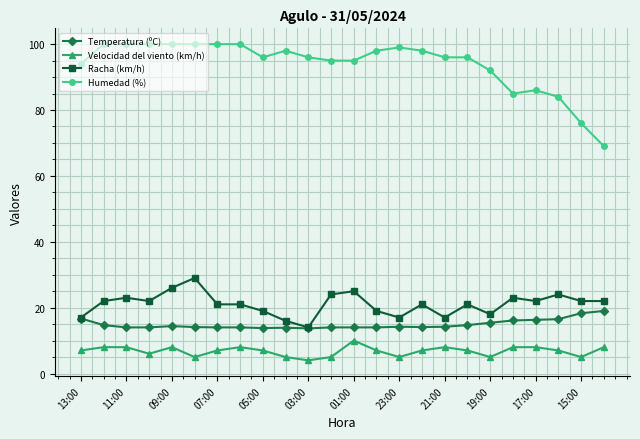

How many data points in Racha (km/h) are less than 22?

12